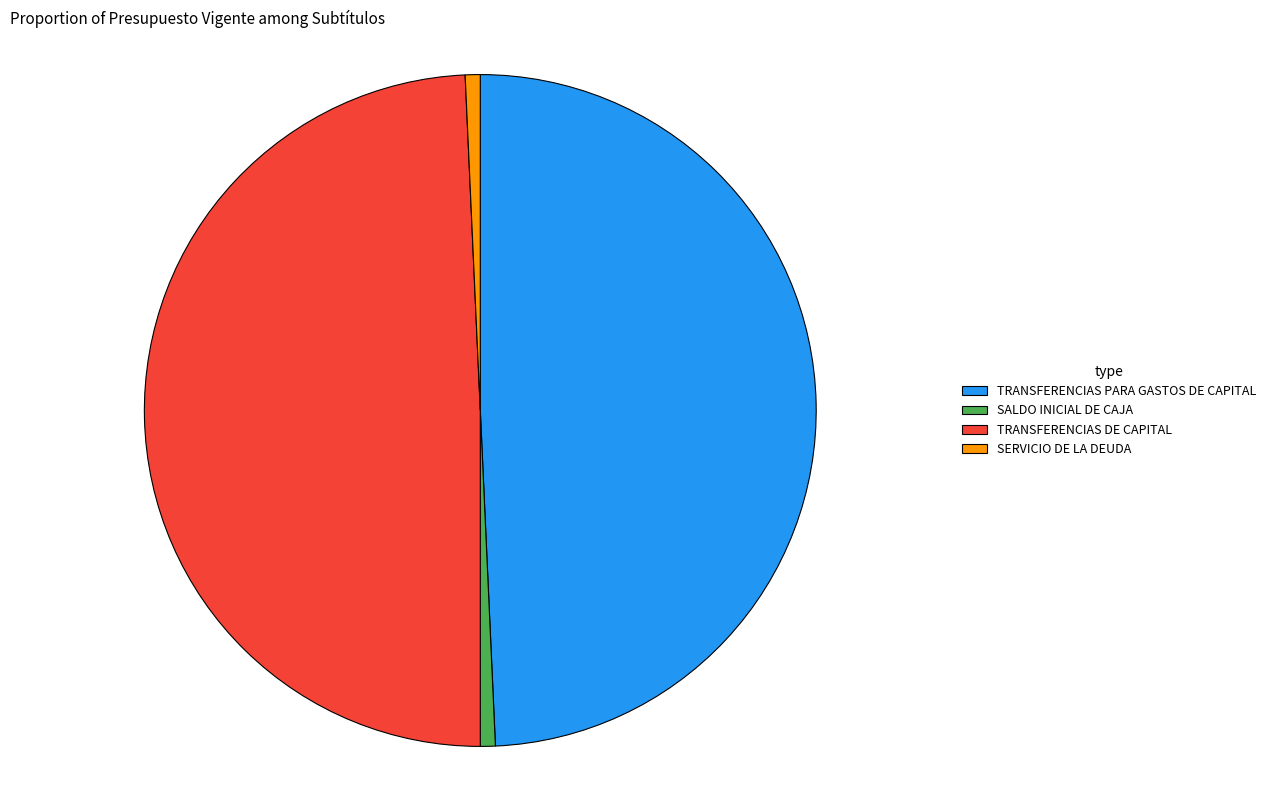

Is the sum of TRANSFERENCIAS PARA GASTOS DE CAPITAL and TRANSFERENCIAS DE CAPITAL greater than half?

Yes